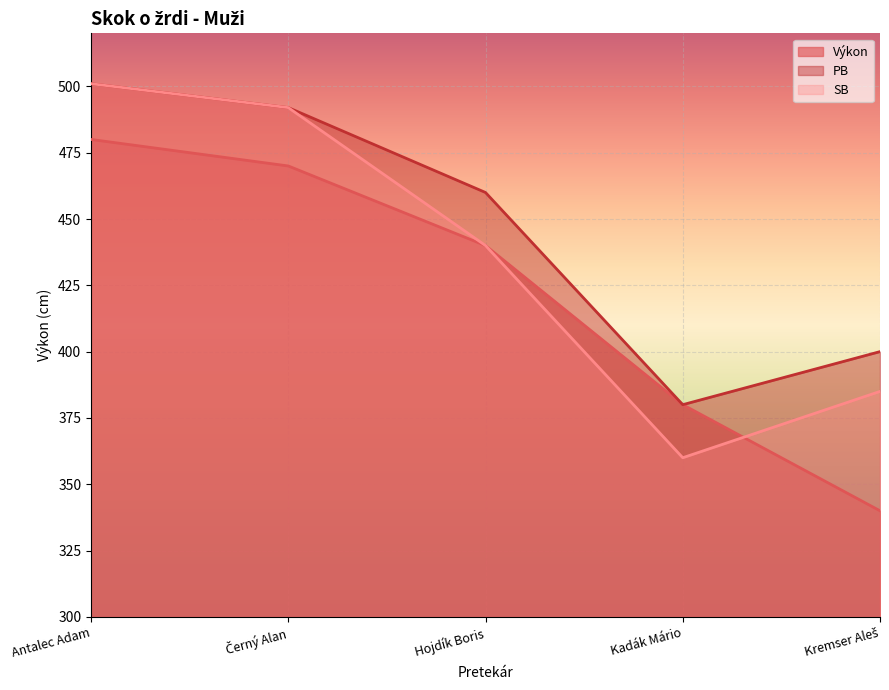

Reading right to left, what are all the values shown in this chart?

Výkon: 340	380	440	470	480
PB: 400	380	460	492	501
SB: 385	360	440	492	501